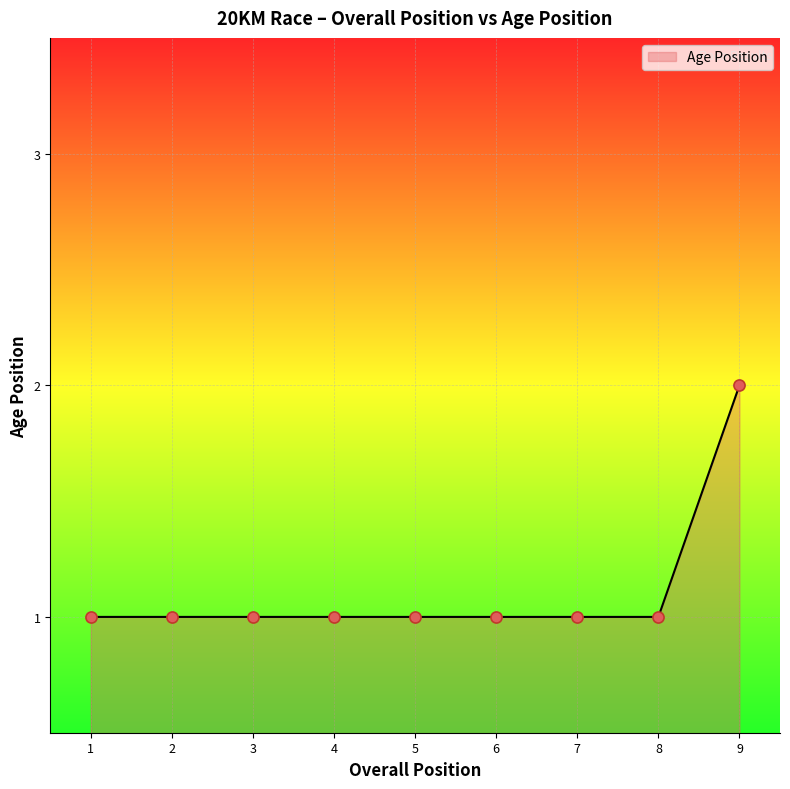

True or false: the data shows 2 at 9.

True